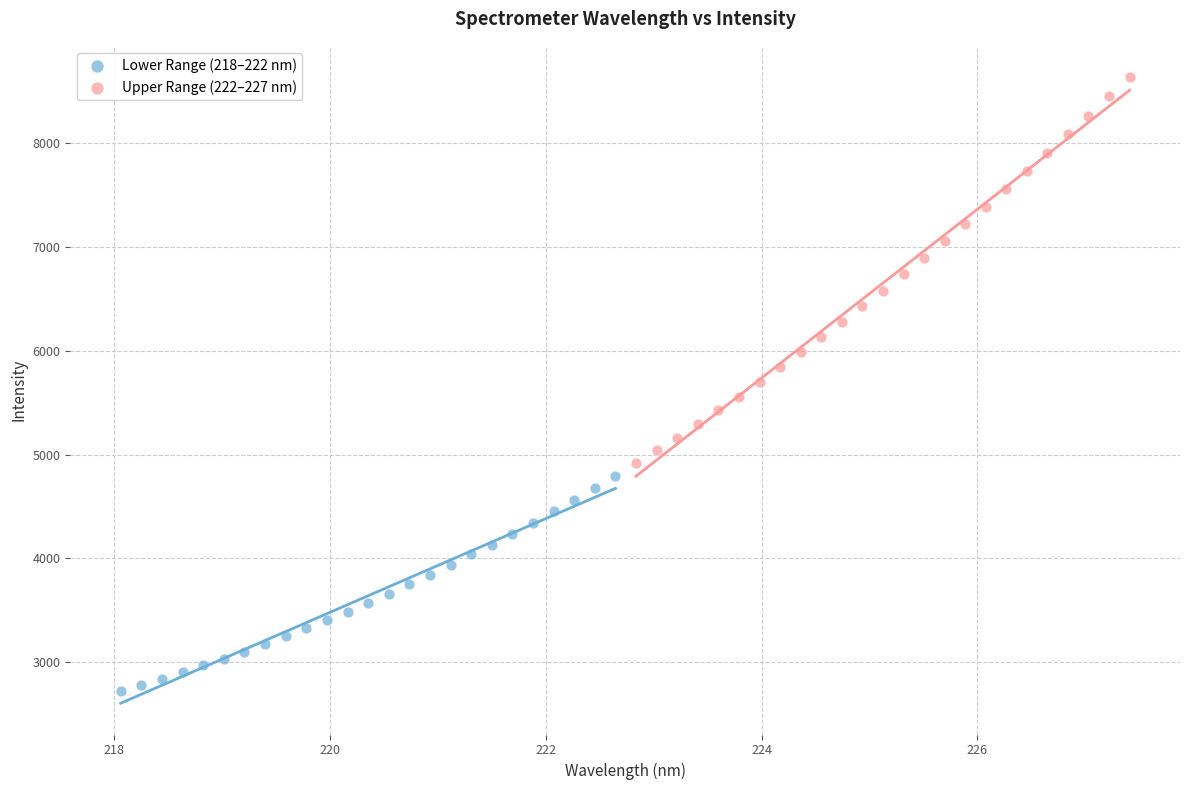

Which series has the largest Y range (max minus min)?

Upper Range (222–227 nm)